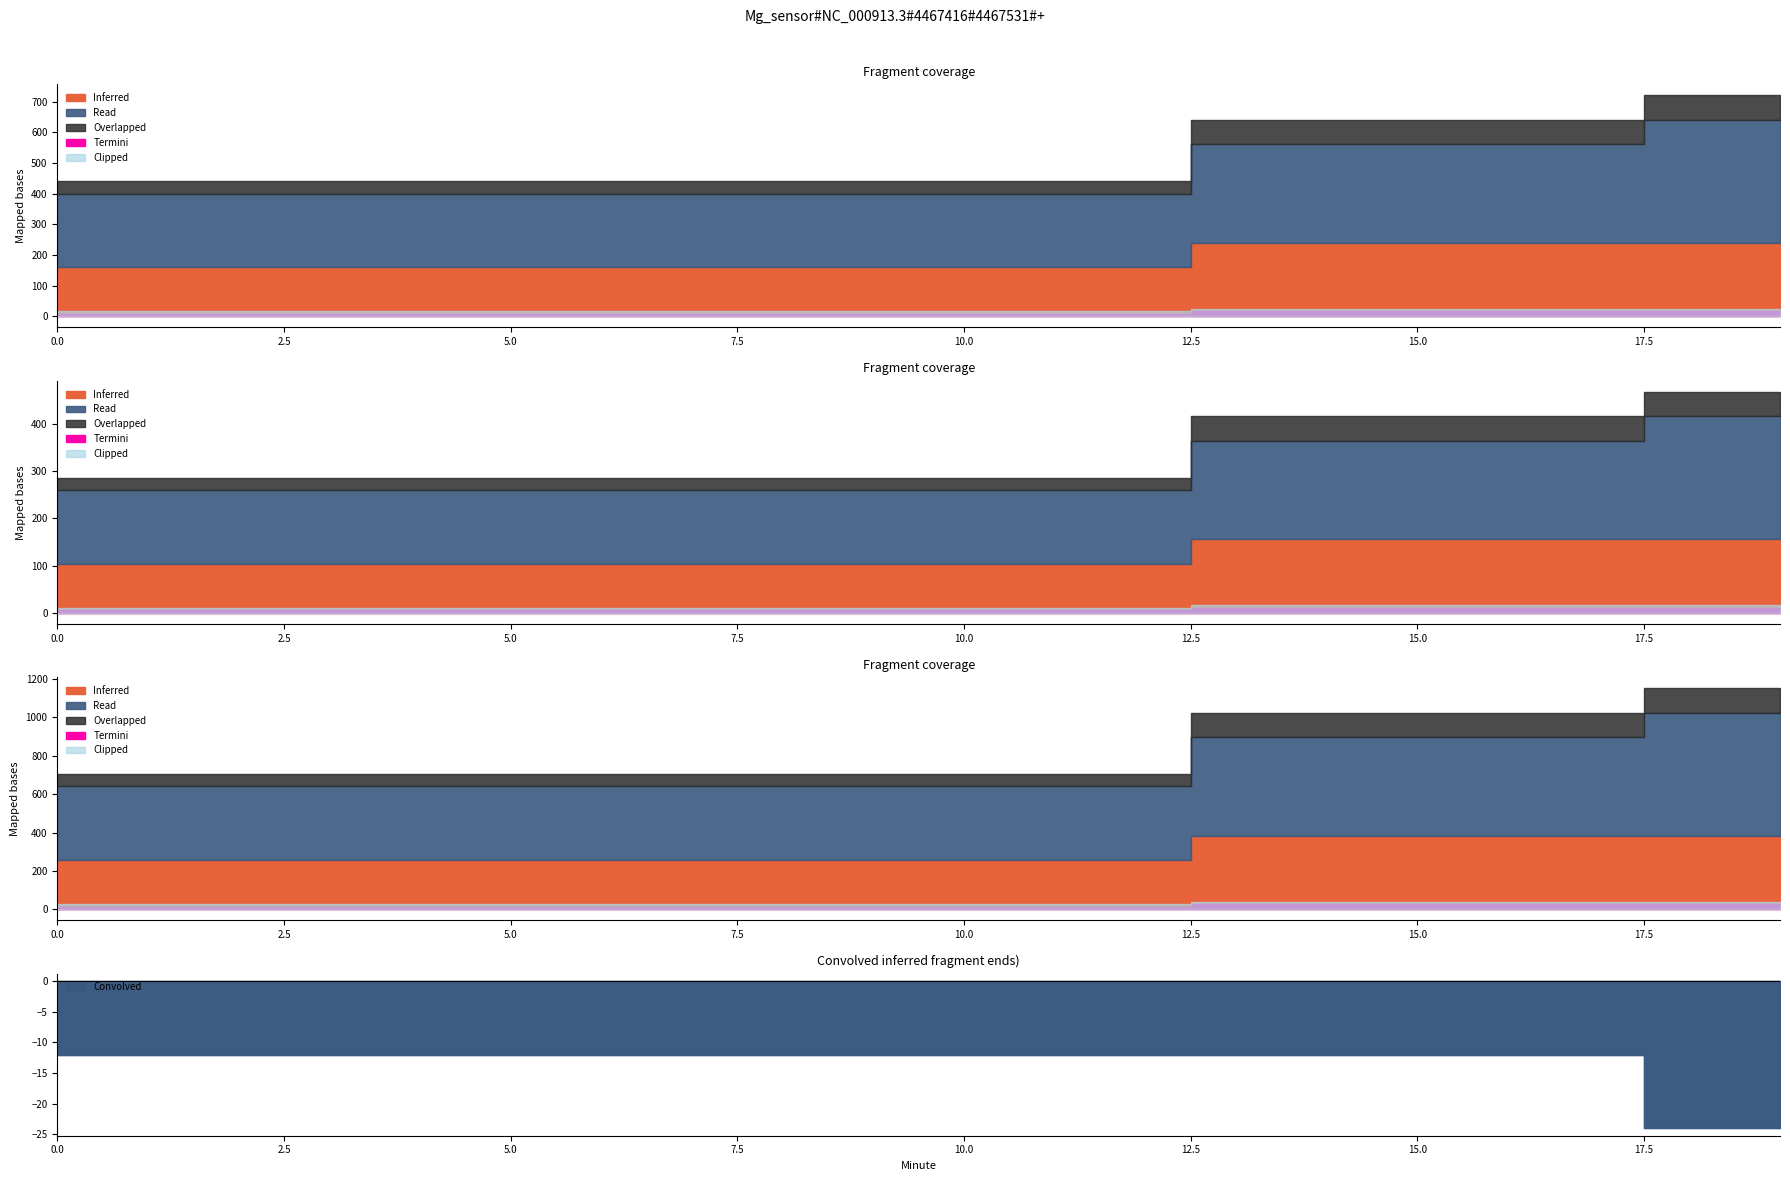

The Clipped series shows 0.0 at 7. True or false?

True